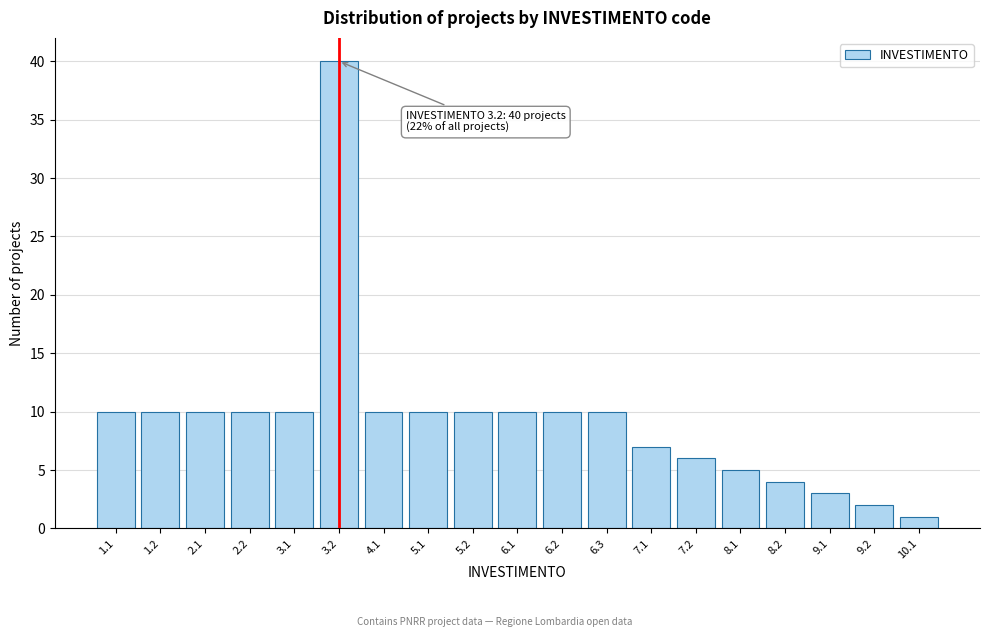

Reading left to right, extract all data points from this chart.

10	10	10	10	10	40	10	10	10	10	10	10	7	6	5	4	3	2	1